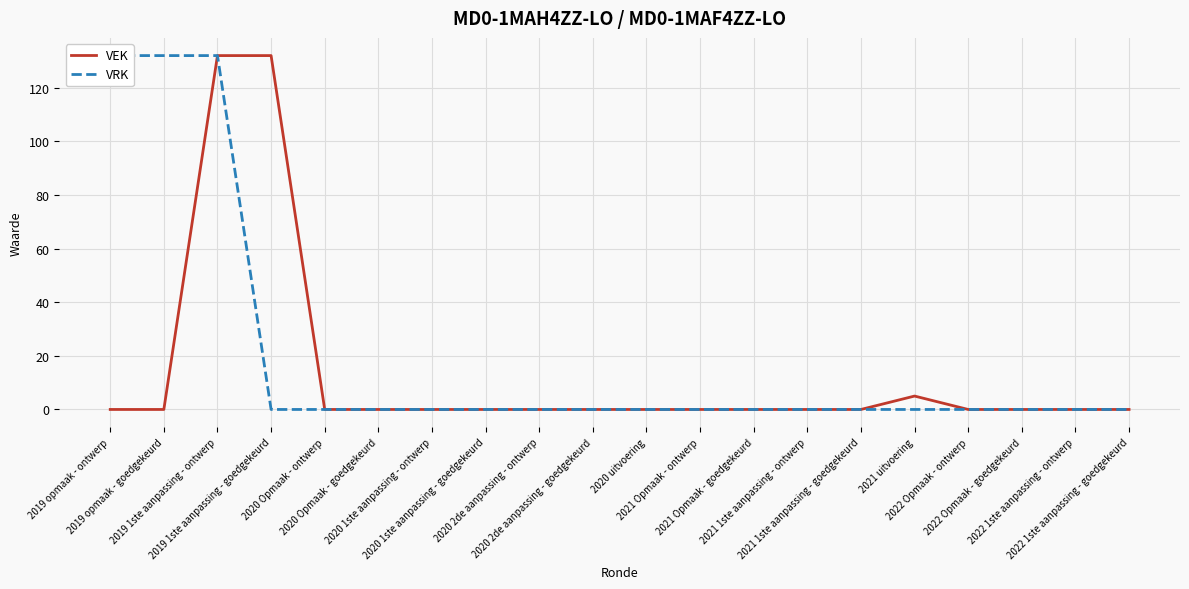

Reading left to right, transcribe all the data shown in this chart.

VEK: 0	0	132	132	0	0	0	0	0	0	0	0	0	0	0	5	0	0	0	0
VRK: 132	132	132	0	0	0	0	0	0	0	0	0	0	0	0	0	0	0	0	0